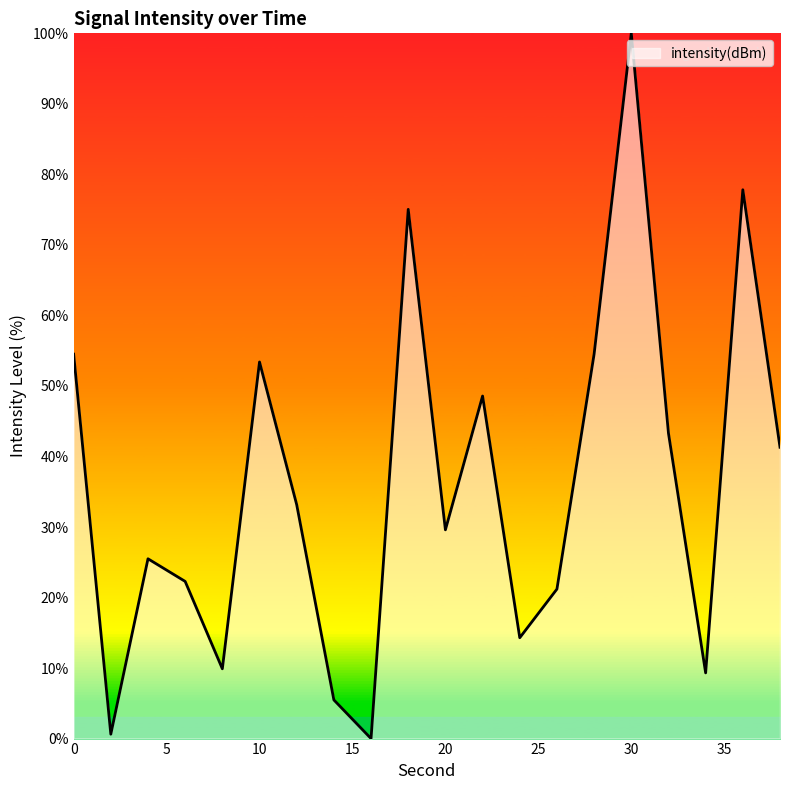

What is the maximum value shown in the chart?

100.0